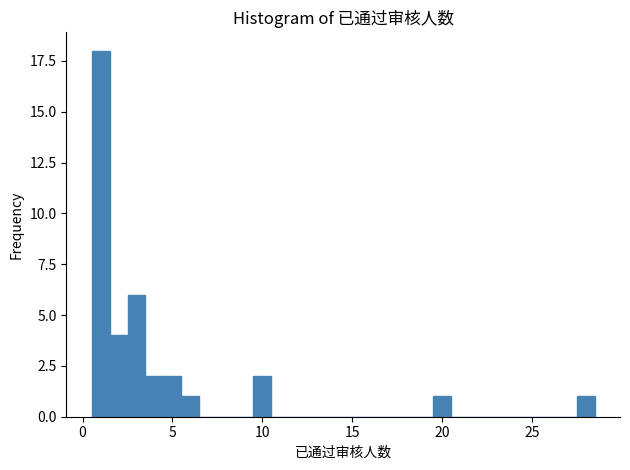

Read against the x-axis, roughly where is the centre of the tallest bar?

1.0